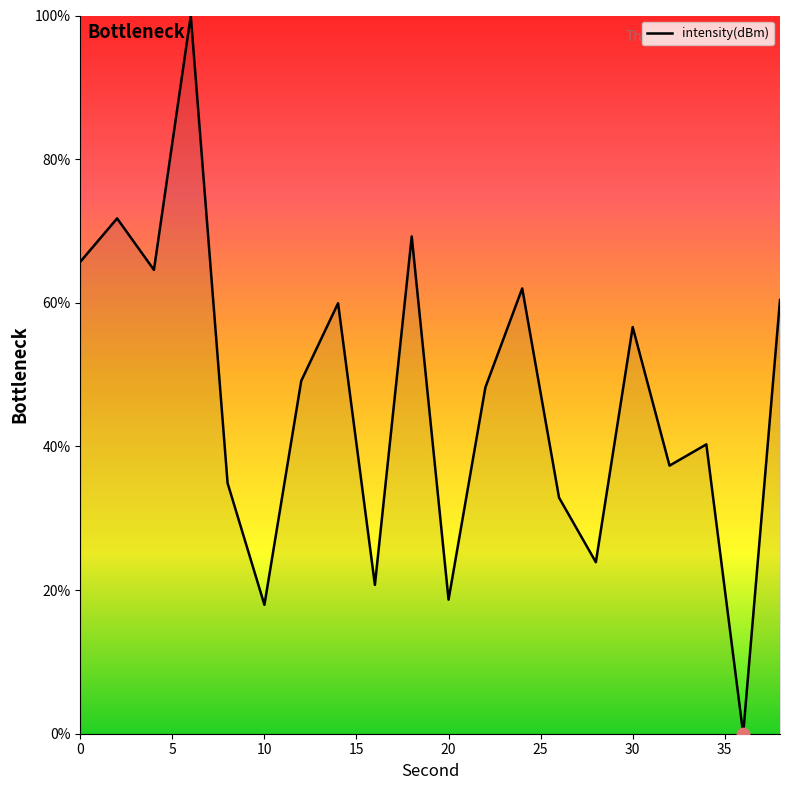

What is the difference between the maximum and minimum values?

100.0